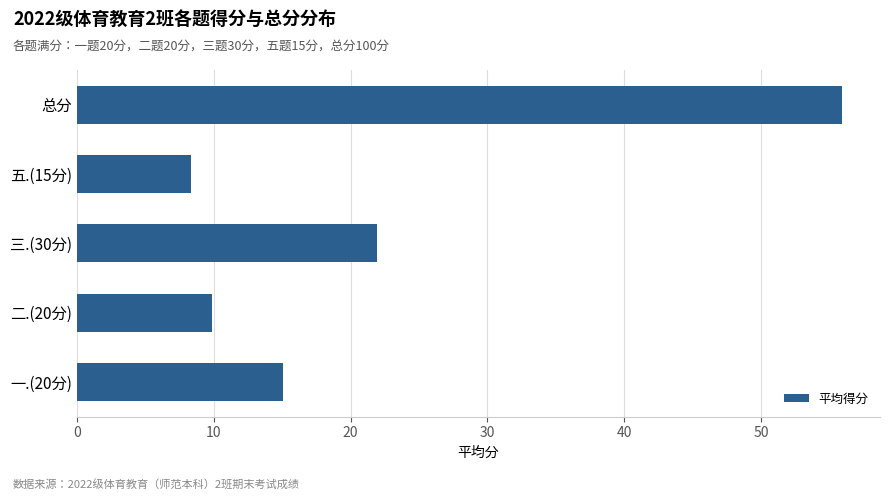

Is it true that the value at 三.(30分) is 7.8?

False